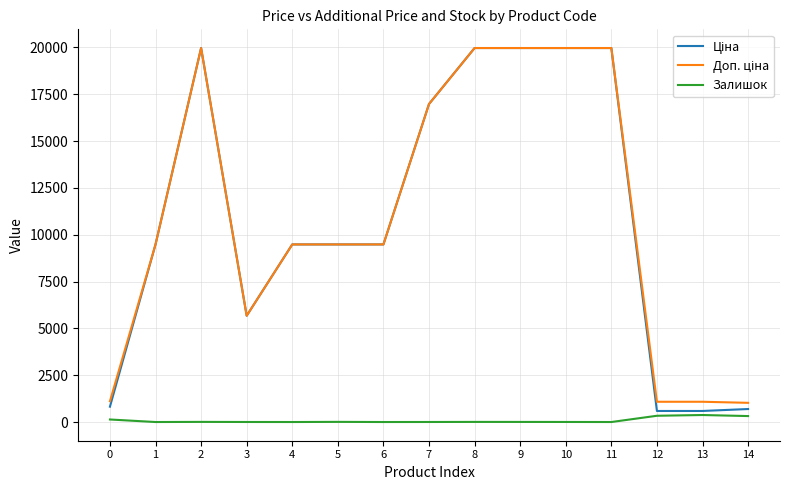

True or false: Залишок has a value of 135.0 at 0.

True